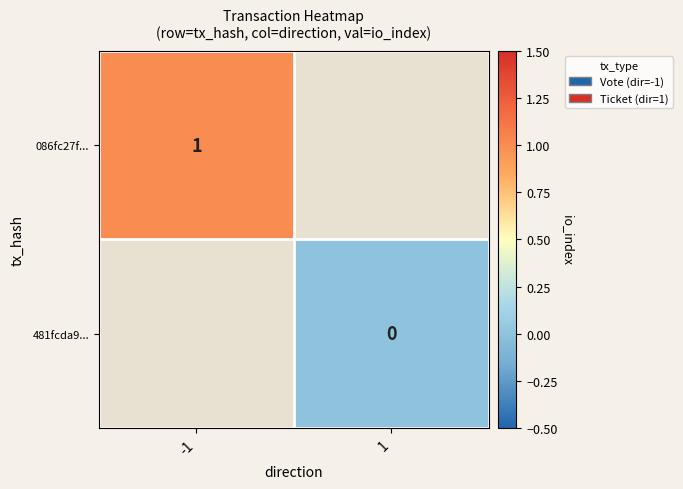

True or false: 086fc27f... has a value of 0 at -1.

False